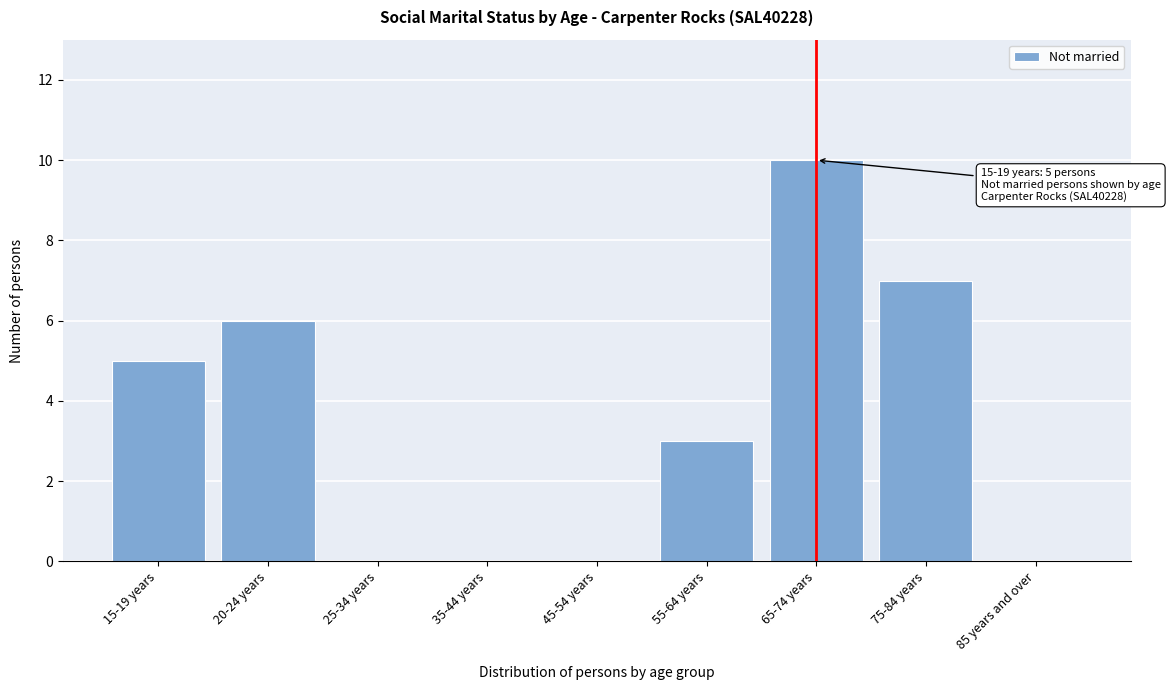

Reading left to right, transcribe all the data shown in this chart.

15-19 years=5	20-24 years=6	25-34 years=0	35-44 years=0	45-54 years=0	55-64 years=3	65-74 years=10	75-84 years=7	85 years and over=0